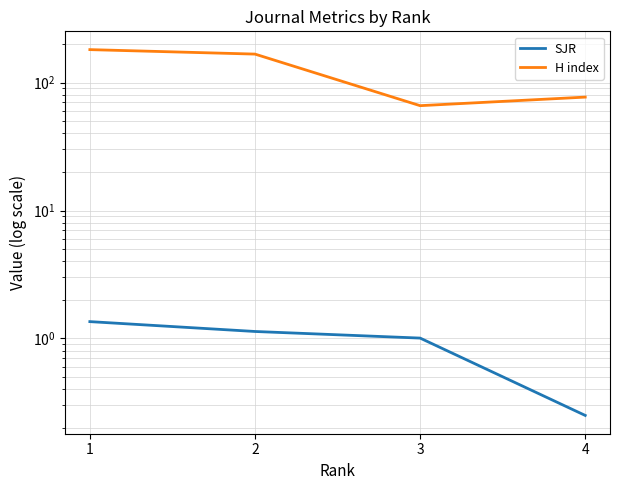

At which category does the chart reach its minimum across all series?

4